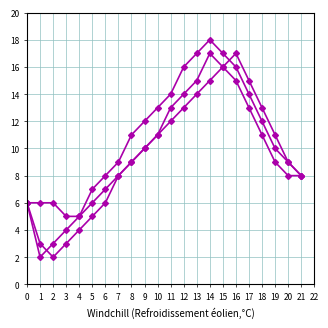

Between 19 and 16, which is larger?

16